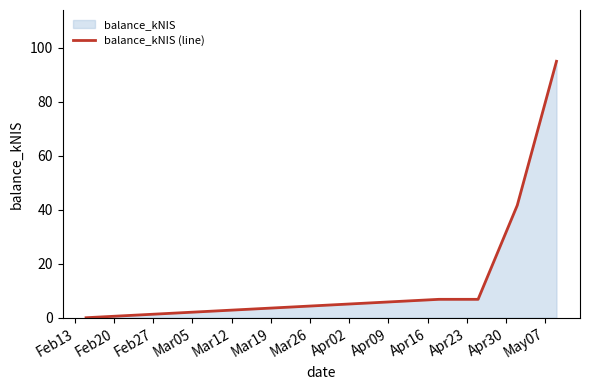

What is the greatest value displayed?

95.1